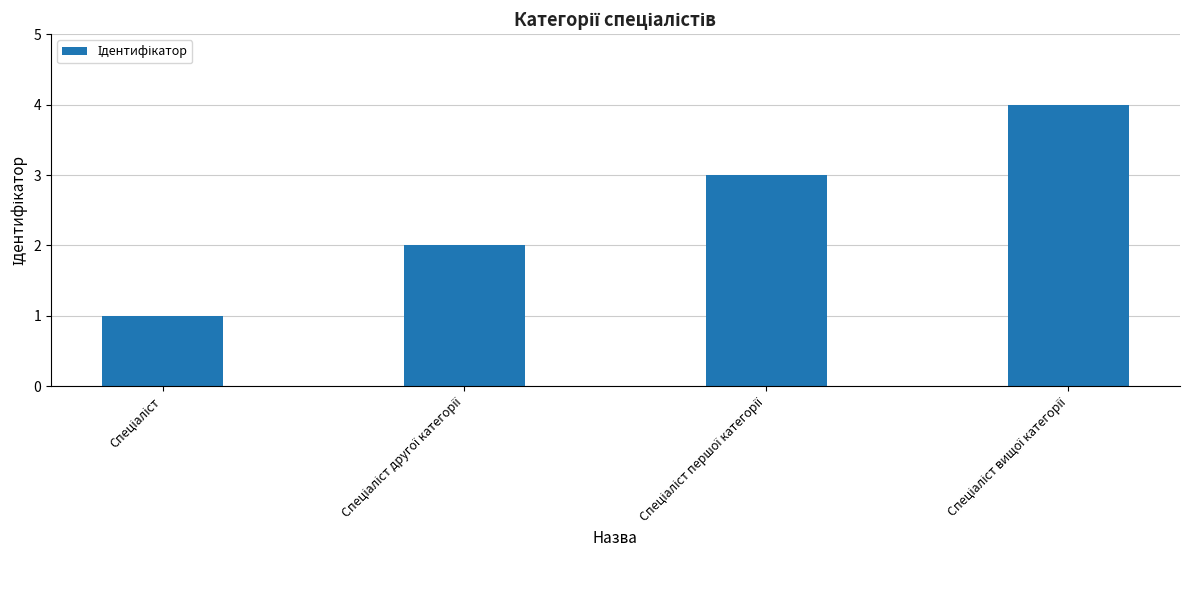

What is the sum of all values?

10